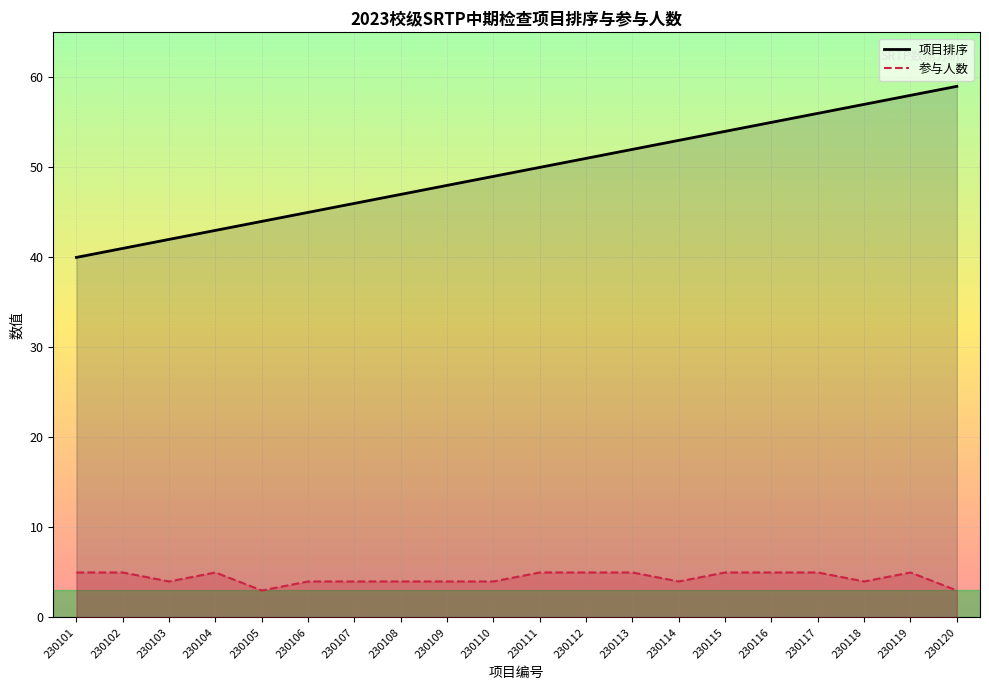

How many series are shown in this chart?

2